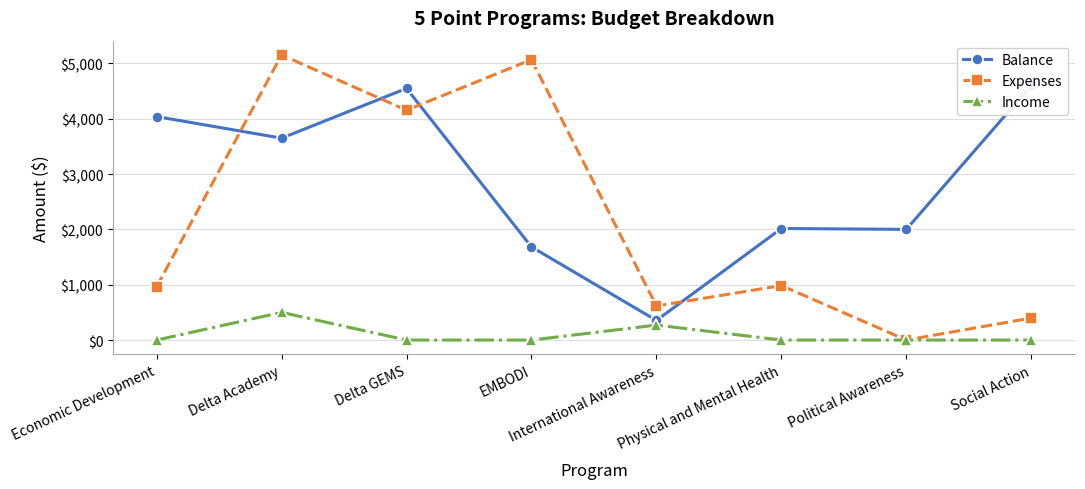

At Social Action, list the series in order from smallest to largest.

Income, Expenses, Balance